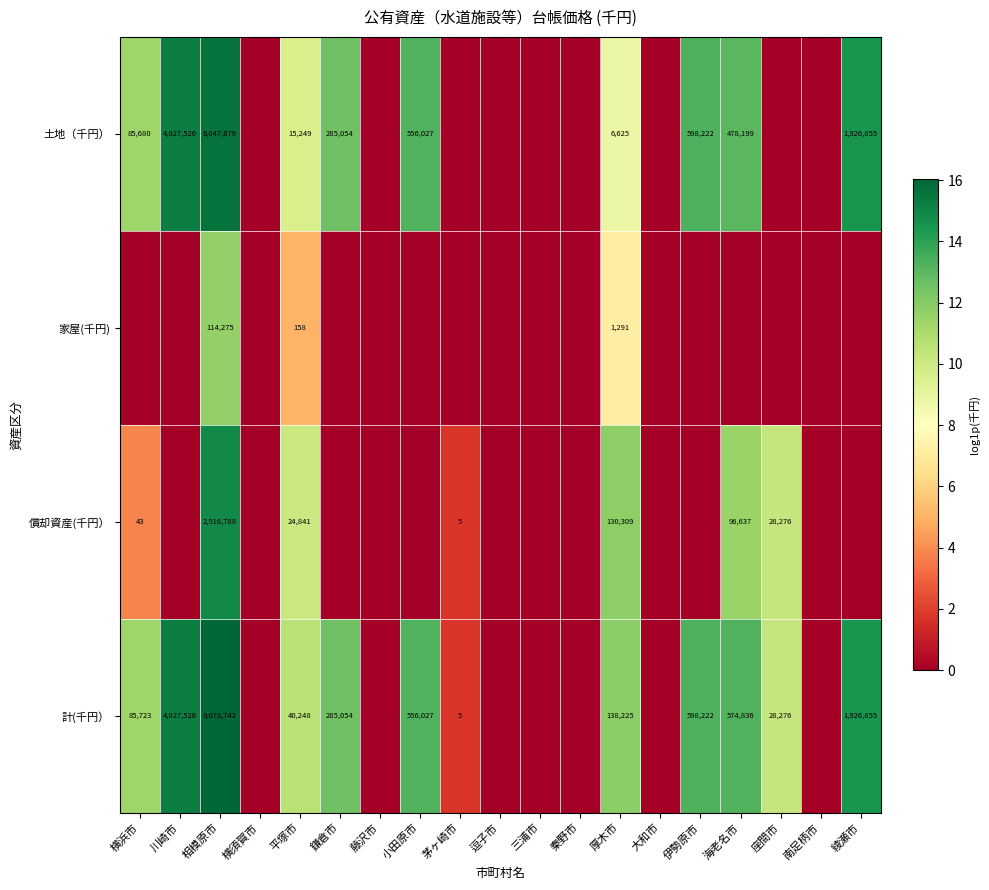

True or false: 償却資産(千円） has a value of 11132 at 平塚市.

False